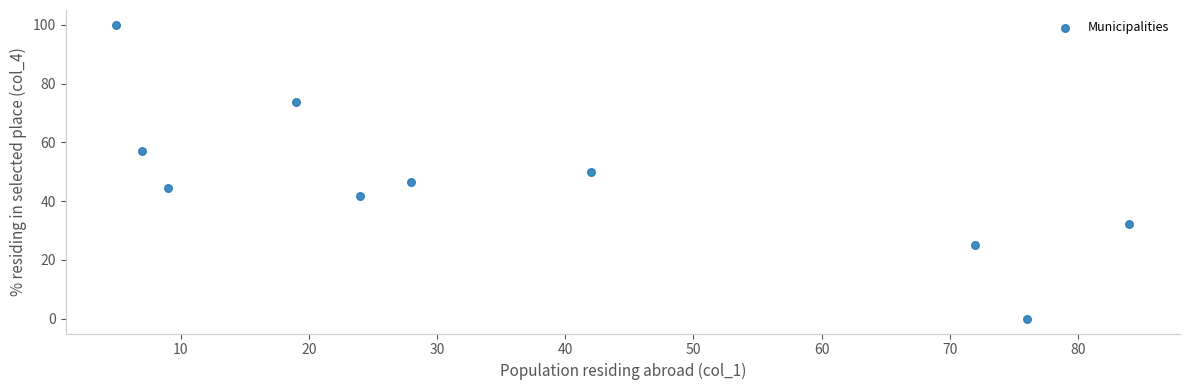

What is the range of Y values (max minus min)?

100.0